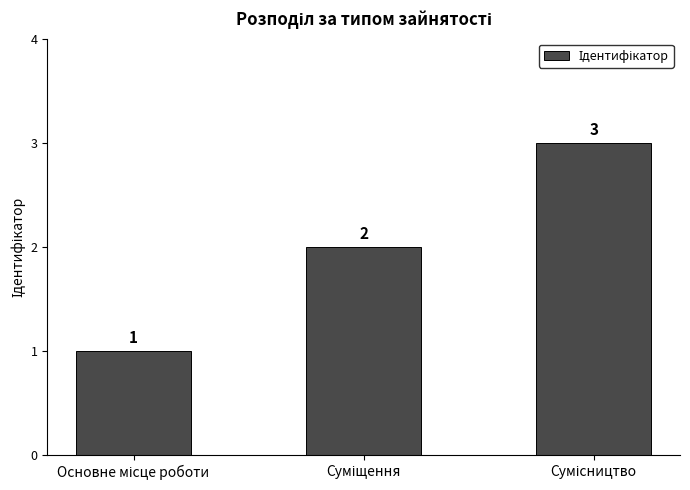

Reading right to left, transcribe all the data shown in this chart.

3	2	1